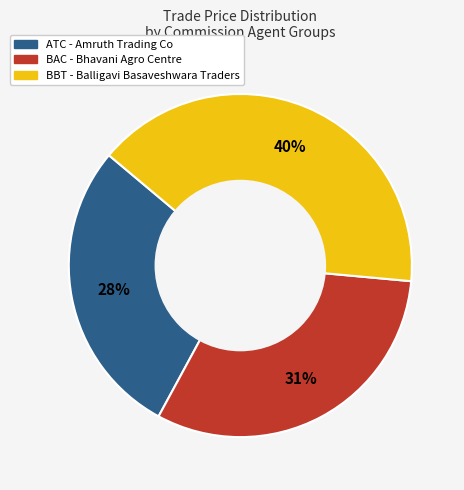

The BBT - Balligavi Basaveshwara Traders slice represents 28% of the pie. True or false?

False